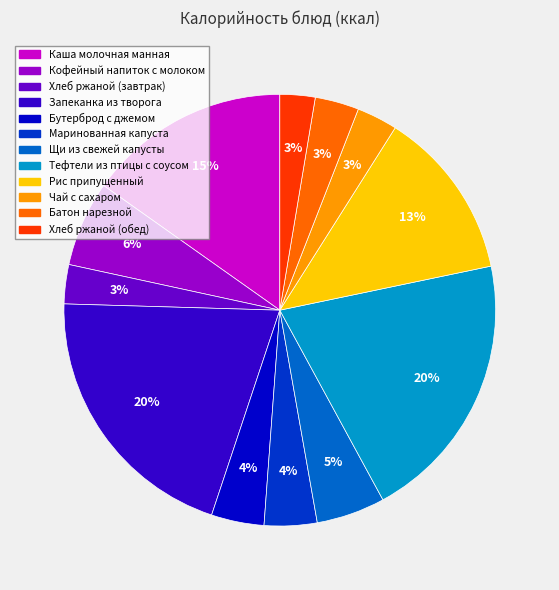

What is the ratio of the value at Рис припущенный to the value at Бутерброд с джемом?

3.2